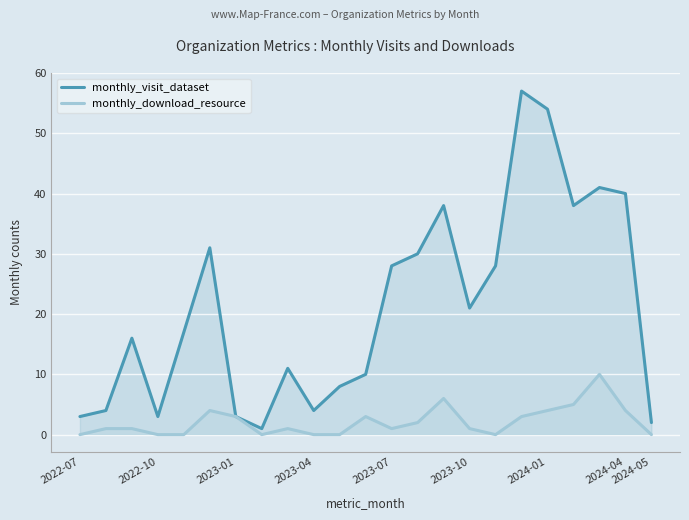

The value of monthly_visit_dataset at 19 is 10. True or false?

False